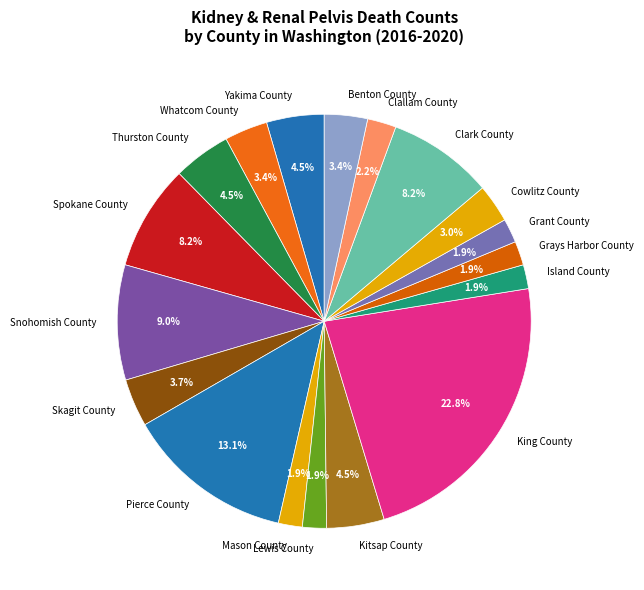

Is the sum of Lewis County and Mason County greater than half?

No